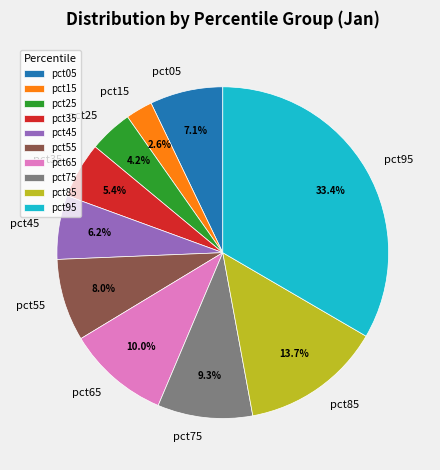

To the nearest percent, what percentage of the pie is pct85?

14%